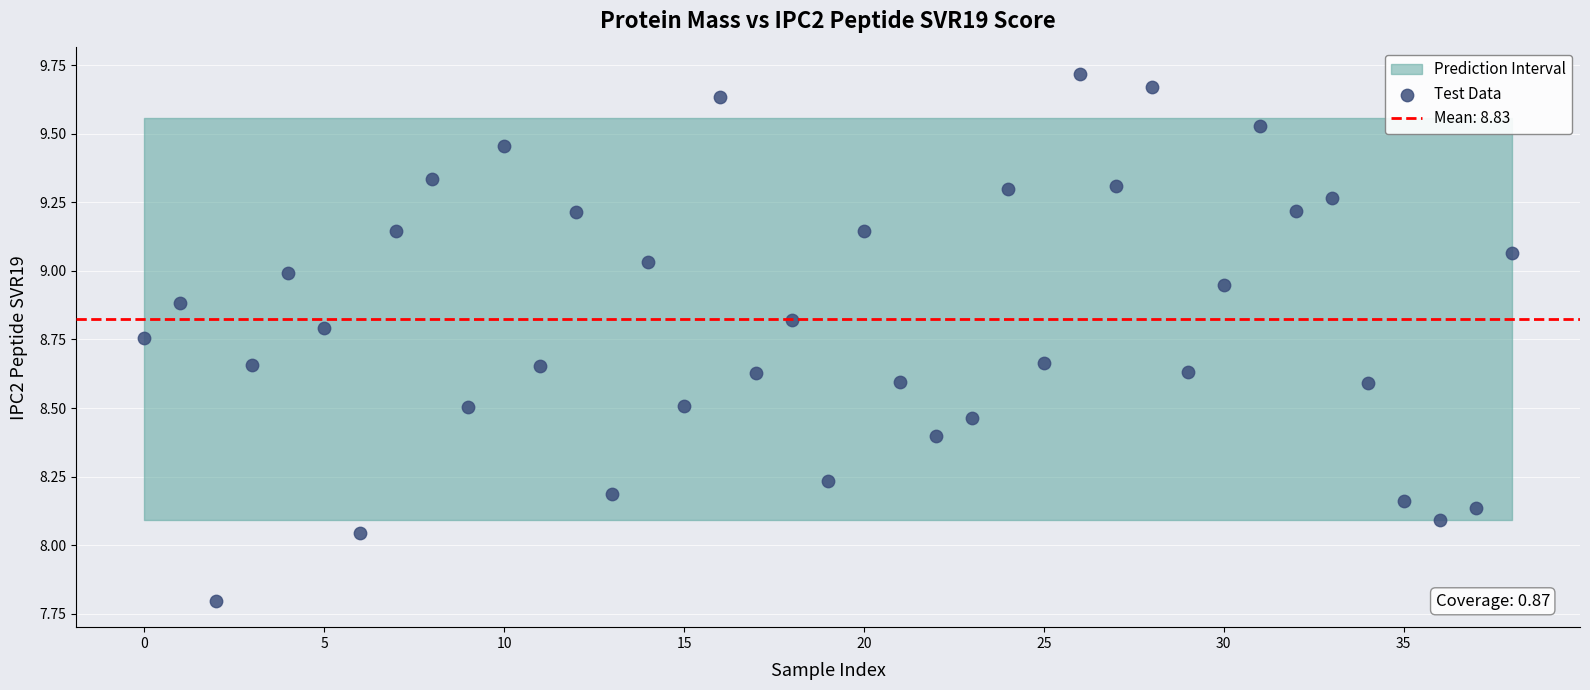

What is the range of Y values (max minus min)?

1.9